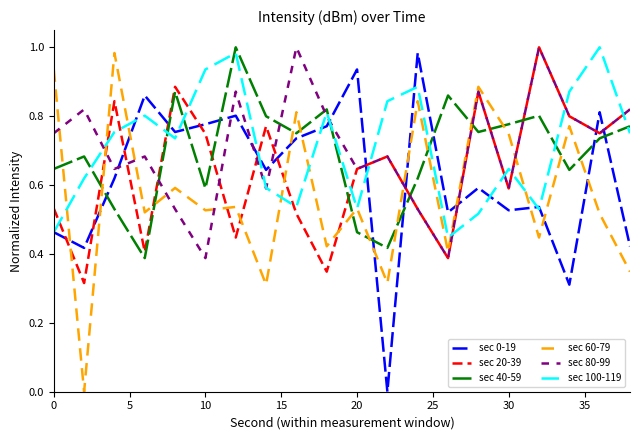

How many intersections are there between sec 100-119 and sec 20-39?

14